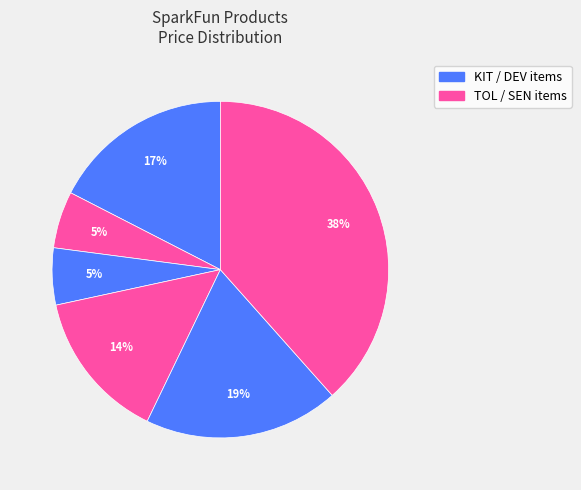

How many slices are in this pie chart?

6